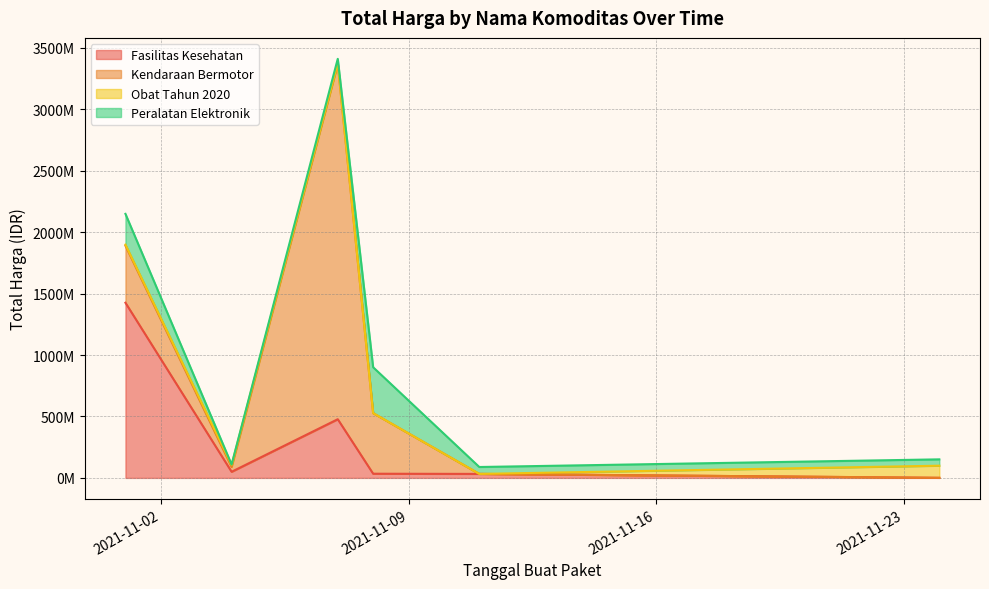

The Kendaraan Bermotor series shows 39440000 at 2021-11-04. True or false?

True